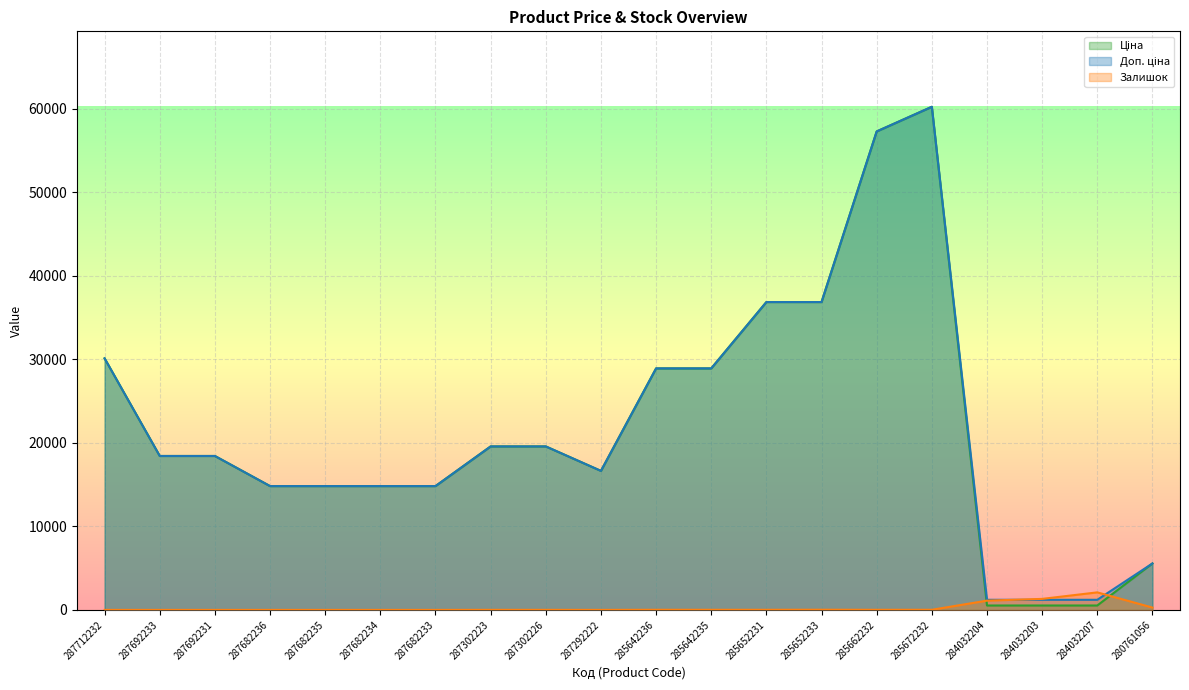

True or false: Доп. ціна has a value of 8349.8 at 280761056.

False